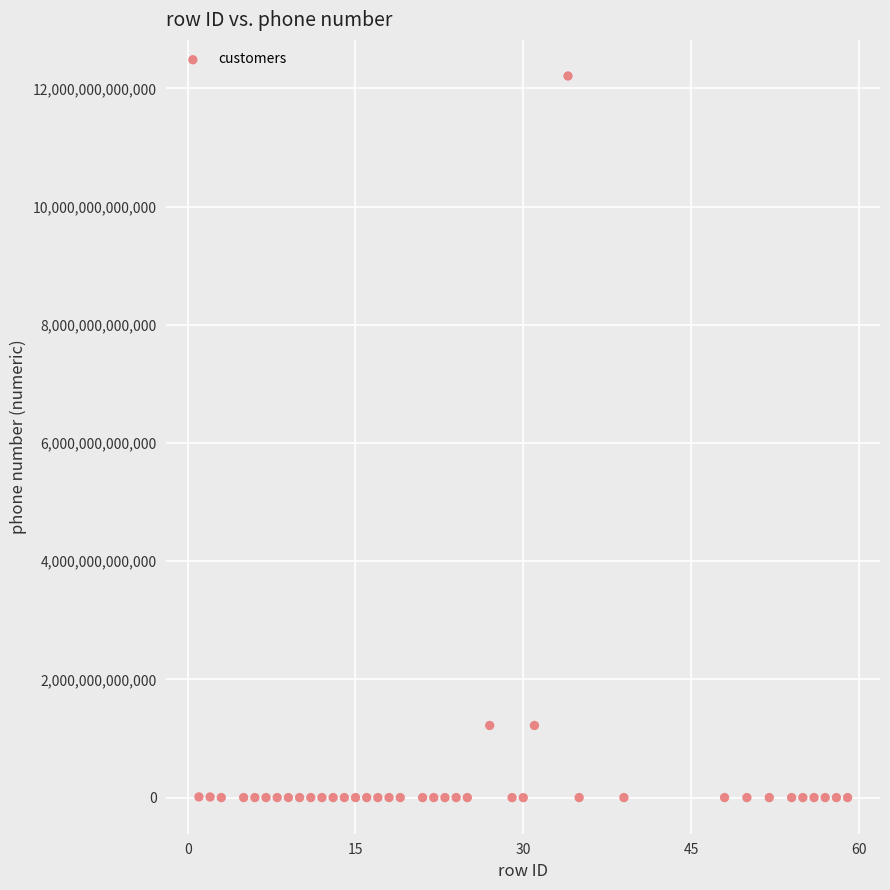

What is the range of X values (max minus min)?

58